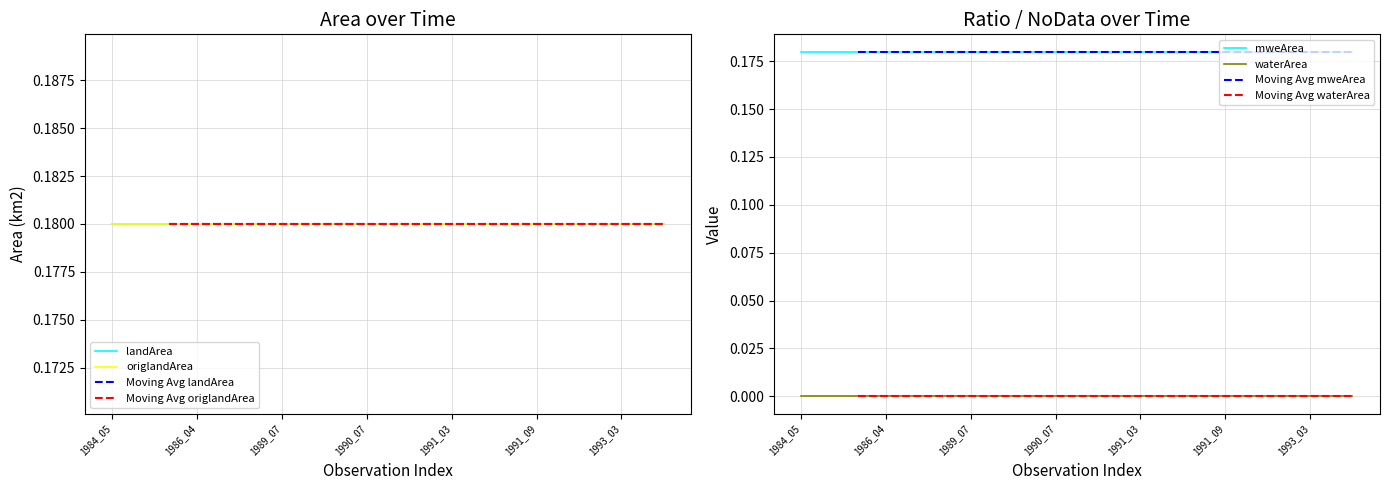

Does the chart have visible grid lines?

Yes